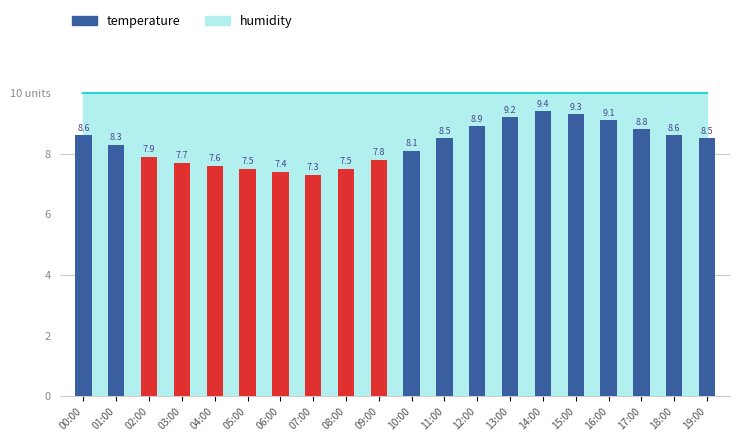

Does the chart contain stacked bars?

No